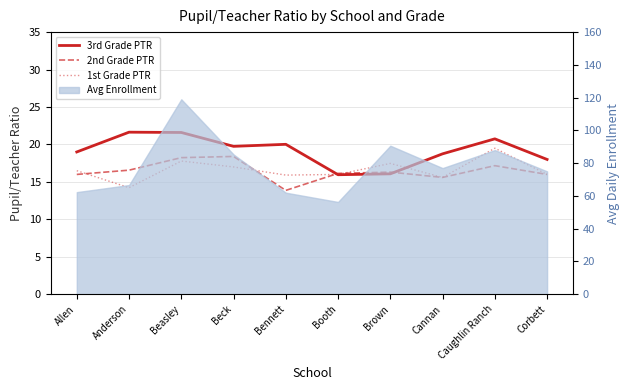

How many values in the 2nd Grade PTR series are below 16?

2